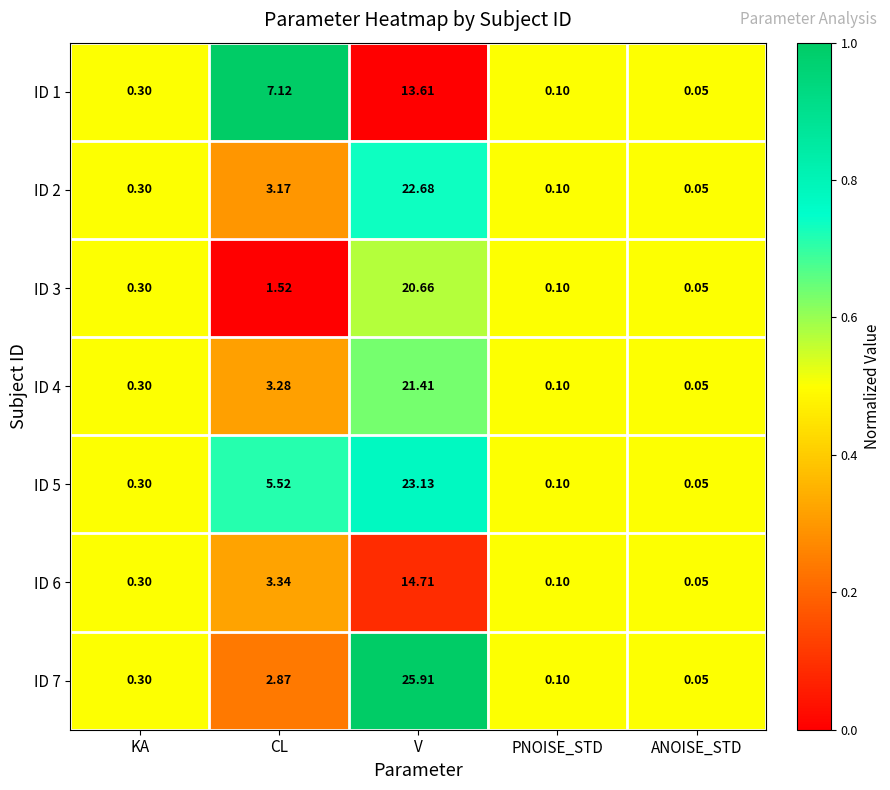

Rank the categories by ID 6 value from highest to lowest.

V, CL, KA, PNOISE_STD, ANOISE_STD